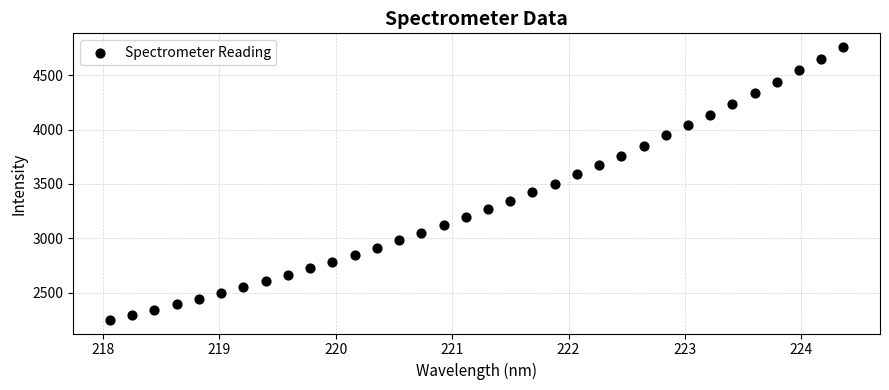

What is the range of Y values (max minus min)?

2513.3